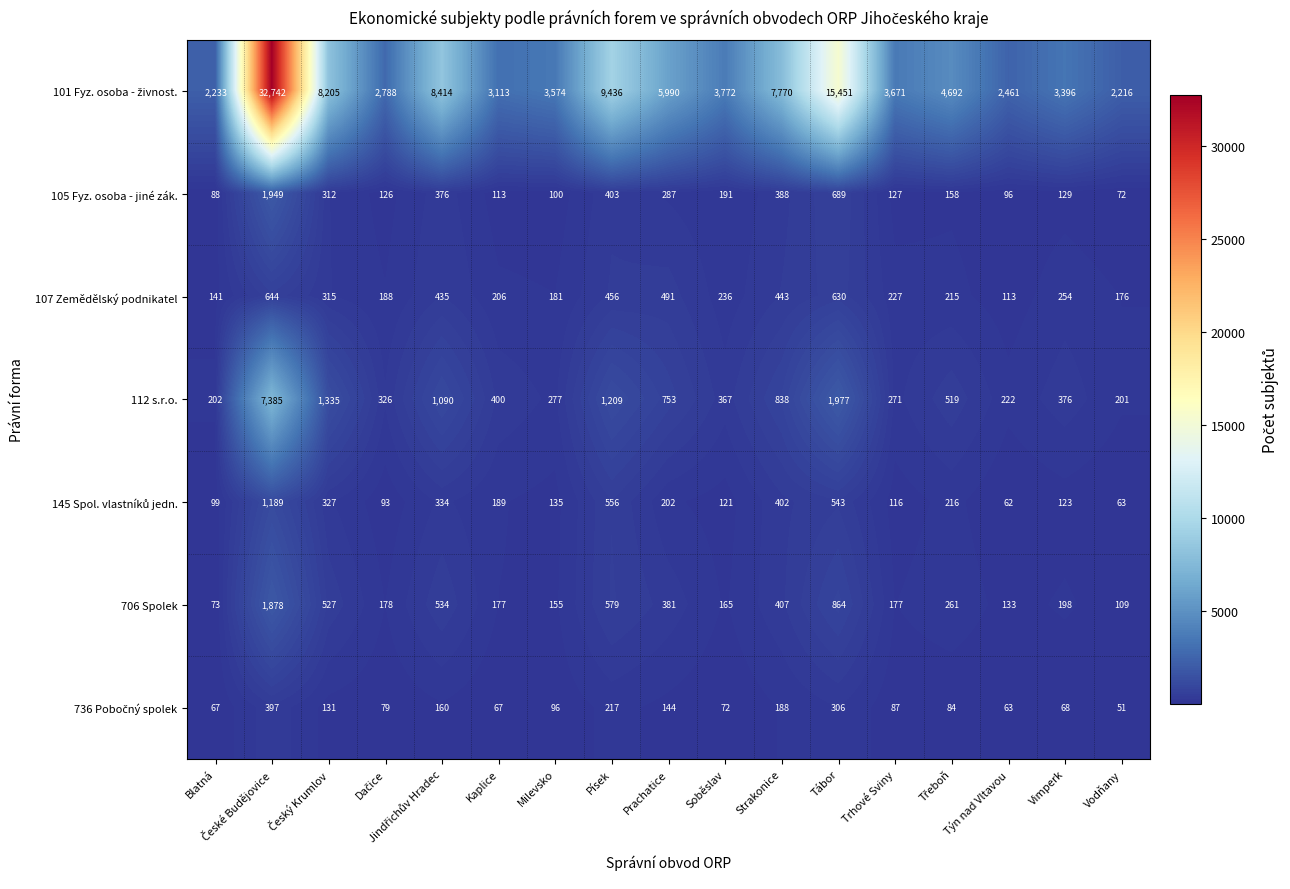

At which label is 706 Spolek closest to 975?

Tábor